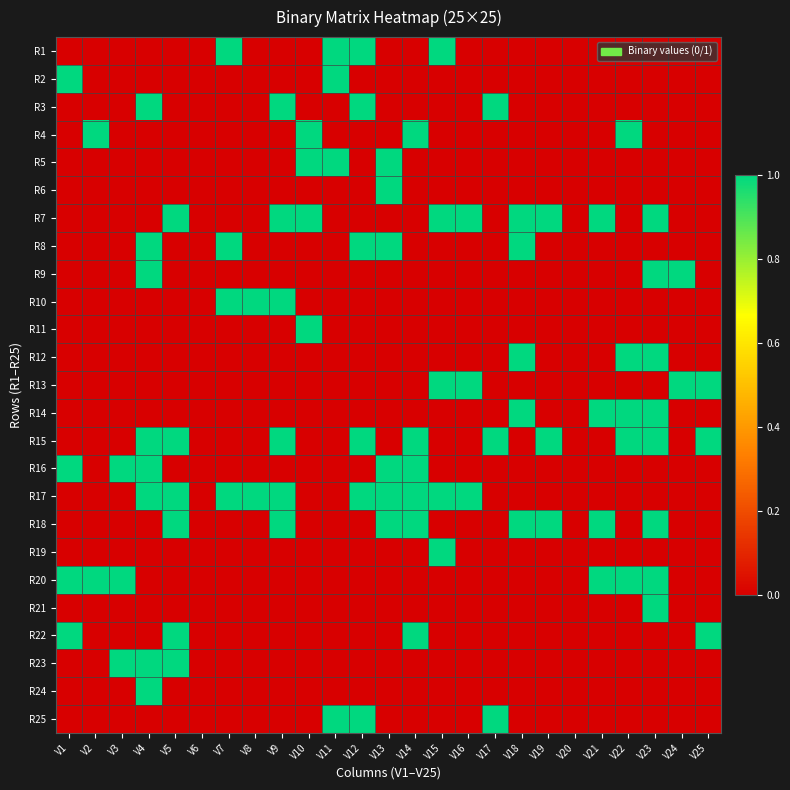

Reading left to right, transcribe all the data shown in this chart.

R1: V1=0	V2=0	V3=0	V4=0	V5=0	V6=0	V7=1	V8=0	V9=0	V10=0	V11=1	V12=1	V13=0	V14=0	V15=1	V16=0	V17=0	V18=0	V19=0	V20=0	V21=0	V22=0	V23=0	V24=0	V25=0
R2: V1=1	V2=0	V3=0	V4=0	V5=0	V6=0	V7=0	V8=0	V9=0	V10=0	V11=1	V12=0	V13=0	V14=0	V15=0	V16=0	V17=0	V18=0	V19=0	V20=0	V21=0	V22=0	V23=0	V24=0	V25=0
R3: V1=0	V2=0	V3=0	V4=1	V5=0	V6=0	V7=0	V8=0	V9=1	V10=0	V11=0	V12=1	V13=0	V14=0	V15=0	V16=0	V17=1	V18=0	V19=0	V20=0	V21=0	V22=0	V23=0	V24=0	V25=0
R4: V1=0	V2=1	V3=0	V4=0	V5=0	V6=0	V7=0	V8=0	V9=0	V10=1	V11=0	V12=0	V13=0	V14=1	V15=0	V16=0	V17=0	V18=0	V19=0	V20=0	V21=0	V22=1	V23=0	V24=0	V25=0
R5: V1=0	V2=0	V3=0	V4=0	V5=0	V6=0	V7=0	V8=0	V9=0	V10=1	V11=1	V12=0	V13=1	V14=0	V15=0	V16=0	V17=0	V18=0	V19=0	V20=0	V21=0	V22=0	V23=0	V24=0	V25=0
R6: V1=0	V2=0	V3=0	V4=0	V5=0	V6=0	V7=0	V8=0	V9=0	V10=0	V11=0	V12=0	V13=1	V14=0	V15=0	V16=0	V17=0	V18=0	V19=0	V20=0	V21=0	V22=0	V23=0	V24=0	V25=0
R7: V1=0	V2=0	V3=0	V4=0	V5=1	V6=0	V7=0	V8=0	V9=1	V10=1	V11=0	V12=0	V13=0	V14=0	V15=1	V16=1	V17=0	V18=1	V19=1	V20=0	V21=1	V22=0	V23=1	V24=0	V25=0
R8: V1=0	V2=0	V3=0	V4=1	V5=0	V6=0	V7=1	V8=0	V9=0	V10=0	V11=0	V12=1	V13=1	V14=0	V15=0	V16=0	V17=0	V18=1	V19=0	V20=0	V21=0	V22=0	V23=0	V24=0	V25=0
R9: V1=0	V2=0	V3=0	V4=1	V5=0	V6=0	V7=0	V8=0	V9=0	V10=0	V11=0	V12=0	V13=0	V14=0	V15=0	V16=0	V17=0	V18=0	V19=0	V20=0	V21=0	V22=0	V23=1	V24=1	V25=0
R10: V1=0	V2=0	V3=0	V4=0	V5=0	V6=0	V7=1	V8=1	V9=1	V10=0	V11=0	V12=0	V13=0	V14=0	V15=0	V16=0	V17=0	V18=0	V19=0	V20=0	V21=0	V22=0	V23=0	V24=0	V25=0
R11: V1=0	V2=0	V3=0	V4=0	V5=0	V6=0	V7=0	V8=0	V9=0	V10=1	V11=0	V12=0	V13=0	V14=0	V15=0	V16=0	V17=0	V18=0	V19=0	V20=0	V21=0	V22=0	V23=0	V24=0	V25=0
R12: V1=0	V2=0	V3=0	V4=0	V5=0	V6=0	V7=0	V8=0	V9=0	V10=0	V11=0	V12=0	V13=0	V14=0	V15=0	V16=0	V17=0	V18=1	V19=0	V20=0	V21=0	V22=1	V23=1	V24=0	V25=0
R13: V1=0	V2=0	V3=0	V4=0	V5=0	V6=0	V7=0	V8=0	V9=0	V10=0	V11=0	V12=0	V13=0	V14=0	V15=1	V16=1	V17=0	V18=0	V19=0	V20=0	V21=0	V22=0	V23=0	V24=1	V25=1
R14: V1=0	V2=0	V3=0	V4=0	V5=0	V6=0	V7=0	V8=0	V9=0	V10=0	V11=0	V12=0	V13=0	V14=0	V15=0	V16=0	V17=0	V18=1	V19=0	V20=0	V21=1	V22=1	V23=1	V24=0	V25=0
R15: V1=0	V2=0	V3=0	V4=1	V5=1	V6=0	V7=0	V8=0	V9=1	V10=0	V11=0	V12=1	V13=0	V14=1	V15=0	V16=0	V17=1	V18=0	V19=1	V20=0	V21=0	V22=1	V23=1	V24=0	V25=1
R16: V1=1	V2=0	V3=1	V4=1	V5=0	V6=0	V7=0	V8=0	V9=0	V10=0	V11=0	V12=0	V13=1	V14=1	V15=0	V16=0	V17=0	V18=0	V19=0	V20=0	V21=0	V22=0	V23=0	V24=0	V25=0
R17: V1=0	V2=0	V3=0	V4=1	V5=1	V6=0	V7=1	V8=1	V9=1	V10=0	V11=0	V12=1	V13=1	V14=1	V15=1	V16=1	V17=0	V18=0	V19=0	V20=0	V21=0	V22=0	V23=0	V24=0	V25=0
R18: V1=0	V2=0	V3=0	V4=0	V5=1	V6=0	V7=0	V8=0	V9=1	V10=0	V11=0	V12=0	V13=1	V14=1	V15=0	V16=0	V17=0	V18=1	V19=1	V20=0	V21=1	V22=0	V23=1	V24=0	V25=0
R19: V1=0	V2=0	V3=0	V4=0	V5=0	V6=0	V7=0	V8=0	V9=0	V10=0	V11=0	V12=0	V13=0	V14=0	V15=1	V16=0	V17=0	V18=0	V19=0	V20=0	V21=0	V22=0	V23=0	V24=0	V25=0
R20: V1=1	V2=1	V3=1	V4=0	V5=0	V6=0	V7=0	V8=0	V9=0	V10=0	V11=0	V12=0	V13=0	V14=0	V15=0	V16=0	V17=0	V18=0	V19=0	V20=0	V21=1	V22=1	V23=1	V24=0	V25=0
R21: V1=0	V2=0	V3=0	V4=0	V5=0	V6=0	V7=0	V8=0	V9=0	V10=0	V11=0	V12=0	V13=0	V14=0	V15=0	V16=0	V17=0	V18=0	V19=0	V20=0	V21=0	V22=0	V23=1	V24=0	V25=0
R22: V1=1	V2=0	V3=0	V4=0	V5=1	V6=0	V7=0	V8=0	V9=0	V10=0	V11=0	V12=0	V13=0	V14=1	V15=0	V16=0	V17=0	V18=0	V19=0	V20=0	V21=0	V22=0	V23=0	V24=0	V25=1
R23: V1=0	V2=0	V3=1	V4=1	V5=1	V6=0	V7=0	V8=0	V9=0	V10=0	V11=0	V12=0	V13=0	V14=0	V15=0	V16=0	V17=0	V18=0	V19=0	V20=0	V21=0	V22=0	V23=0	V24=0	V25=0
R24: V1=0	V2=0	V3=0	V4=1	V5=0	V6=0	V7=0	V8=0	V9=0	V10=0	V11=0	V12=0	V13=0	V14=0	V15=0	V16=0	V17=0	V18=0	V19=0	V20=0	V21=0	V22=0	V23=0	V24=0	V25=0
R25: V1=0	V2=0	V3=0	V4=0	V5=0	V6=0	V7=0	V8=0	V9=0	V10=0	V11=1	V12=1	V13=0	V14=0	V15=0	V16=0	V17=1	V18=0	V19=0	V20=0	V21=0	V22=0	V23=0	V24=0	V25=0